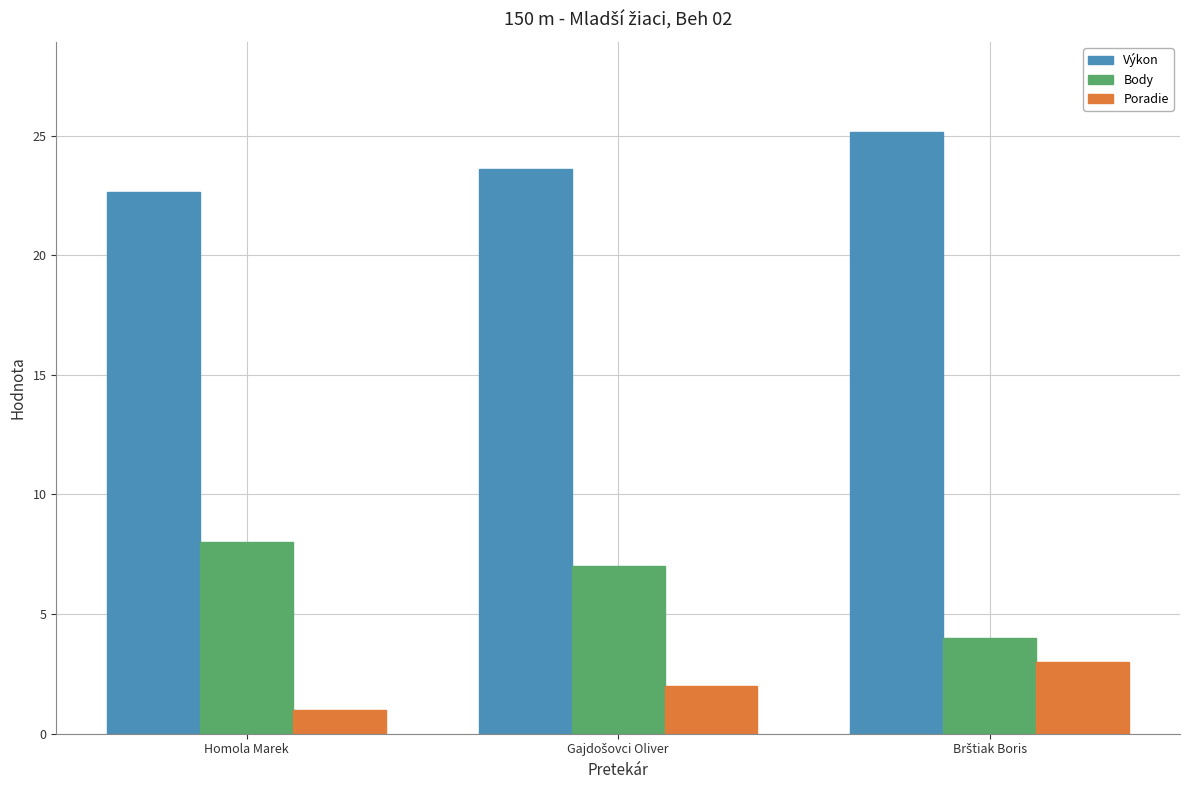

What are all the series names shown in the legend?

Výkon, Body, Poradie